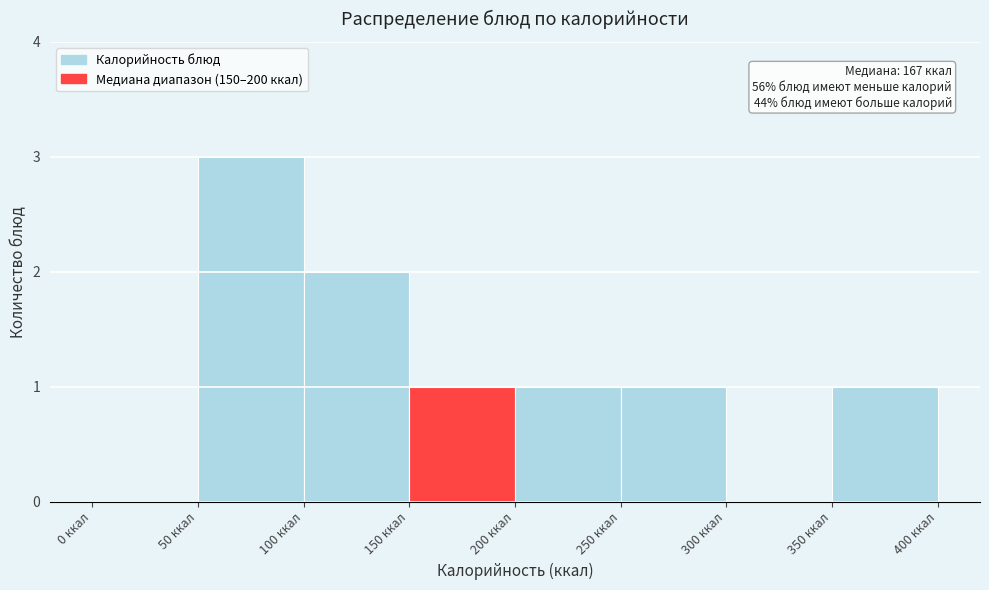

Over which range of the x-axis is the bar tallest?

50 to 100